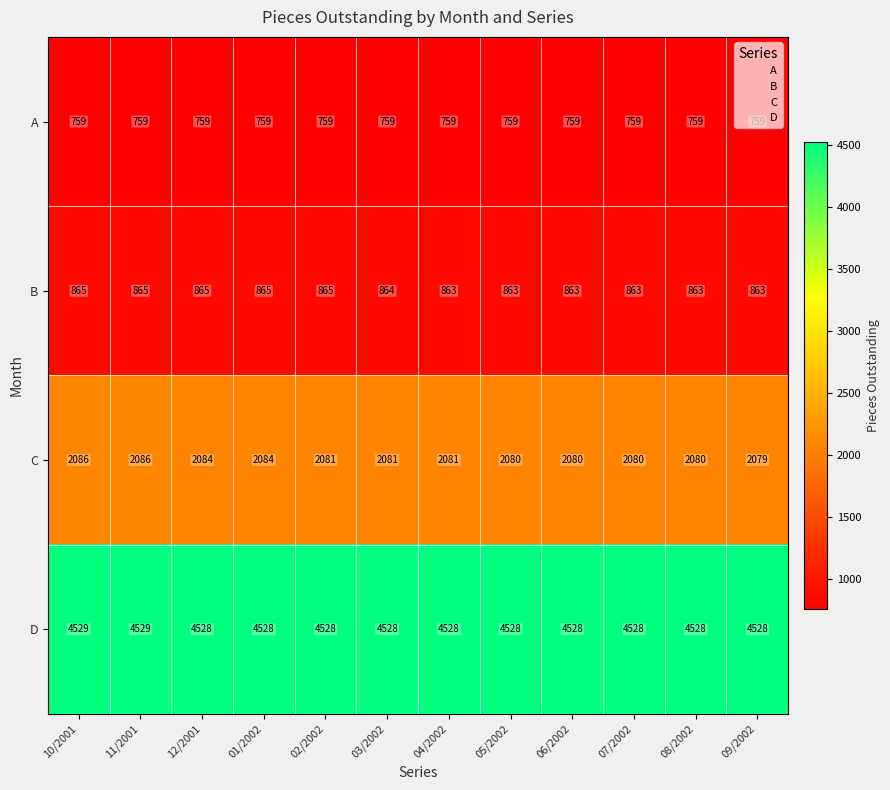

What is the sum of the C values at 11/2001 and 08/2002?

4166